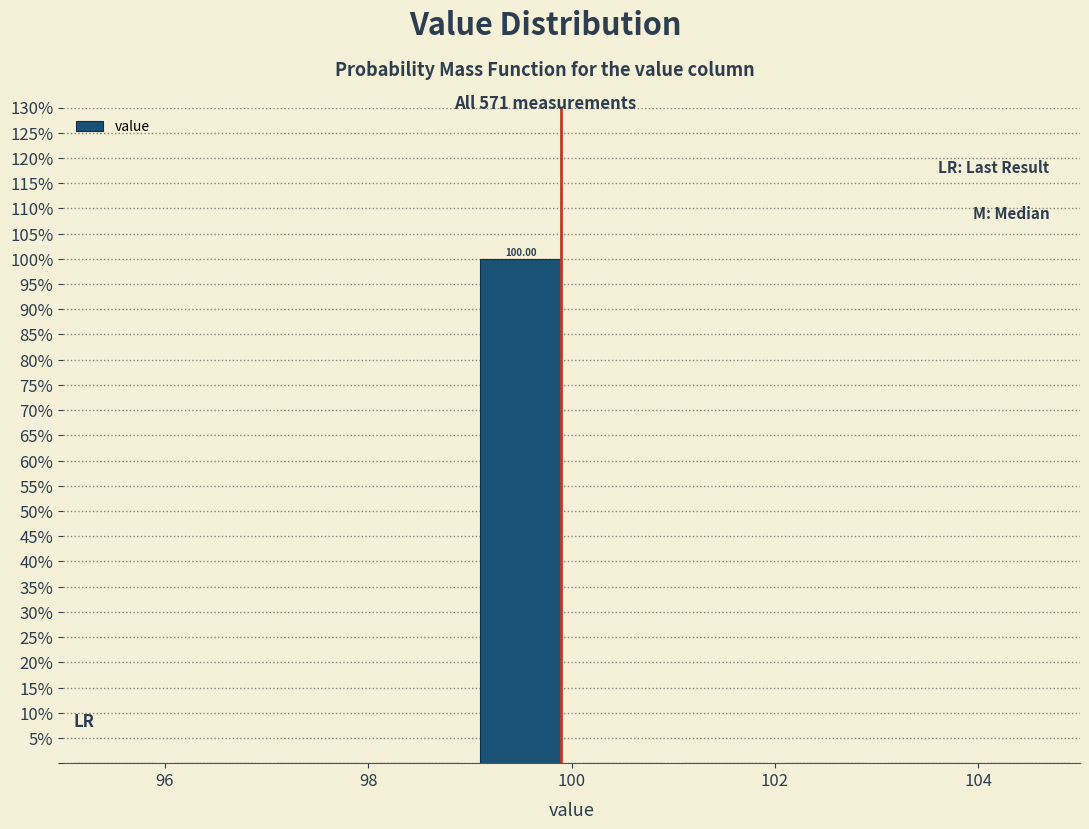

Over which range of the x-axis is the bar tallest?

99 to 100